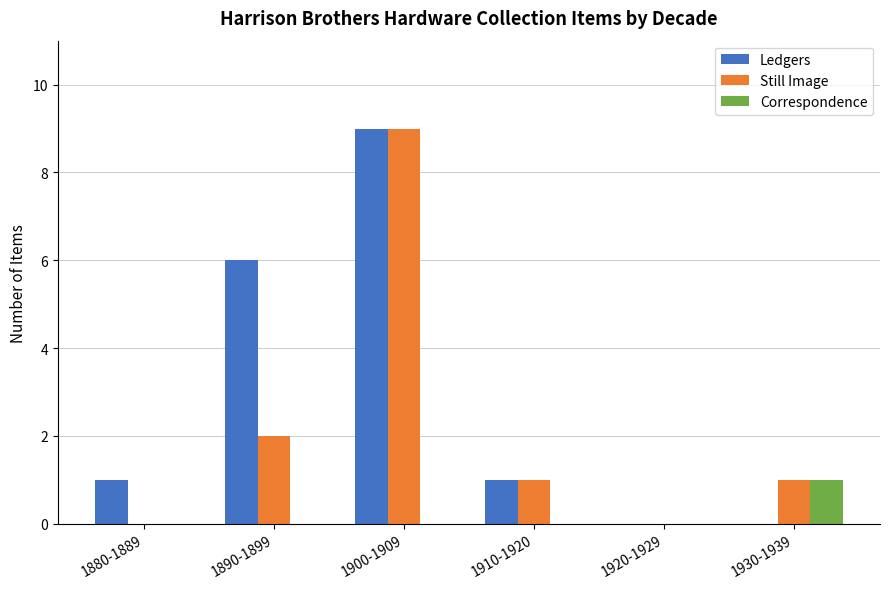

What are all the series names shown in the legend?

Ledgers, Still Image, Correspondence